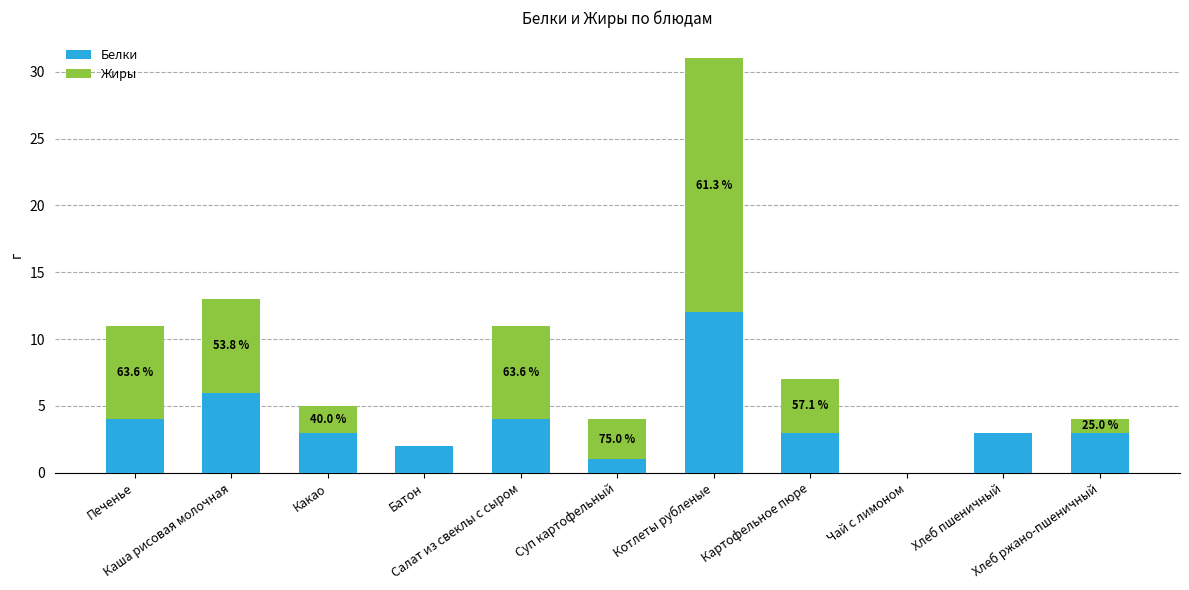

What is the highest value of the Белки series?

12